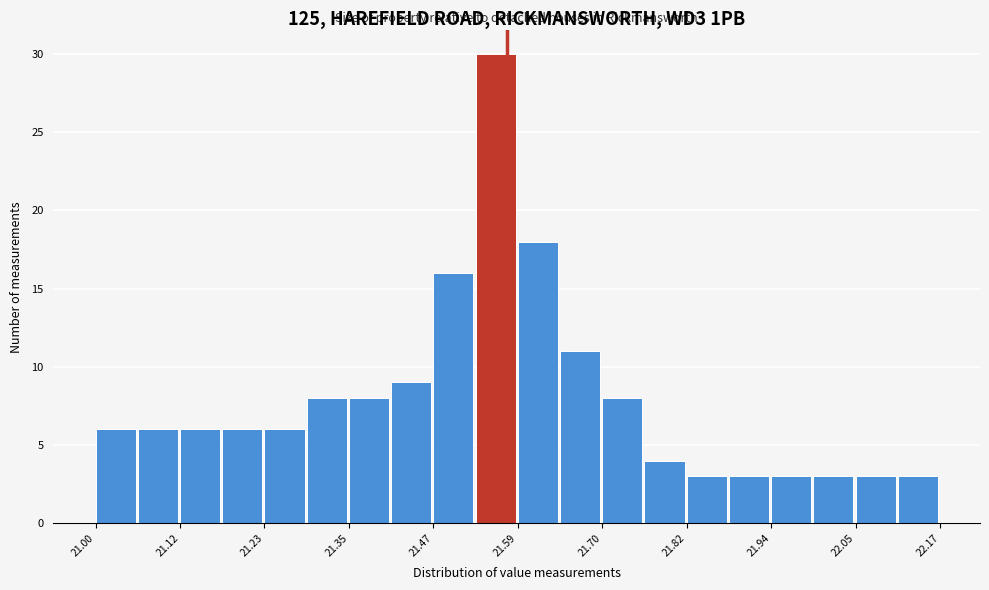

Read against the x-axis, roughly where is the centre of the tallest bar?

21.56